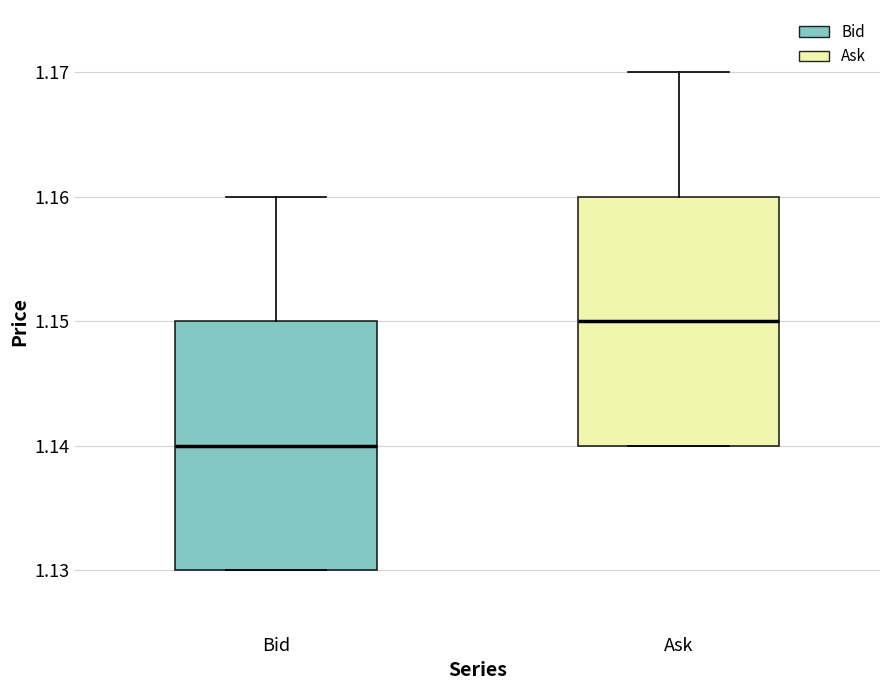

Reading left to right, read every box against the y-axis: the position of its median line, the range the box covers, and the ends of its whiskers. The values are not printed on the chart, so give them approximately, as read against the axis.

Bid: median 1.14, box 1.13 to 1.15, whiskers 1.13 to 1.16
Ask: median 1.15, box 1.14 to 1.16, whiskers 1.14 to 1.17